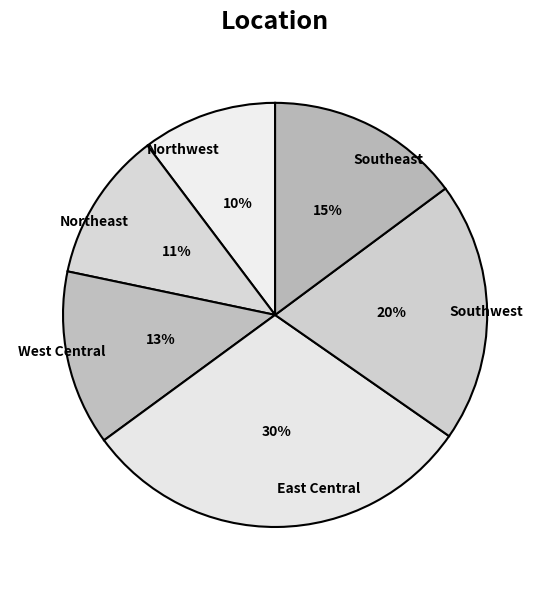

The Southwest slice represents 20% of the pie. True or false?

True